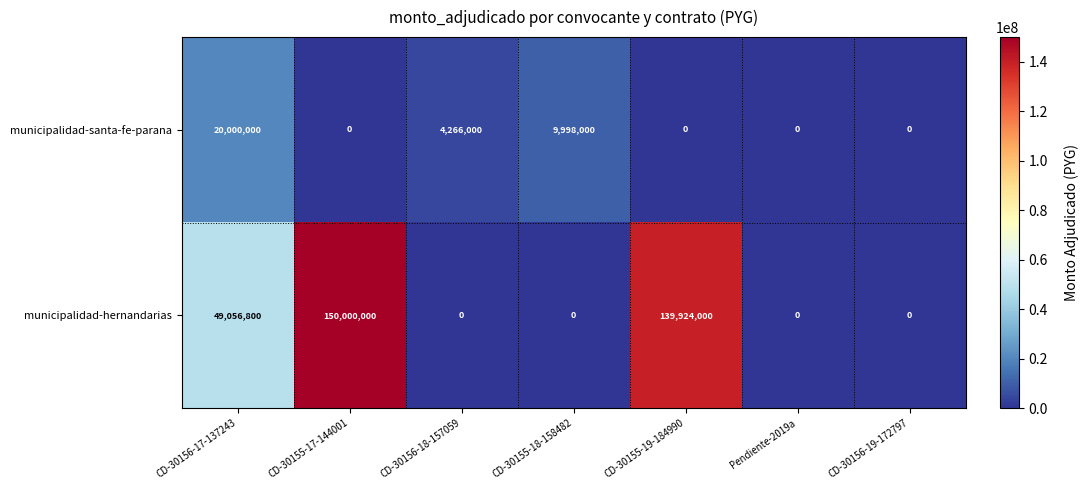

Which series changed the most between CD-30155-17-144001 and CD-30156-19-172797?

municipalidad-hernandarias